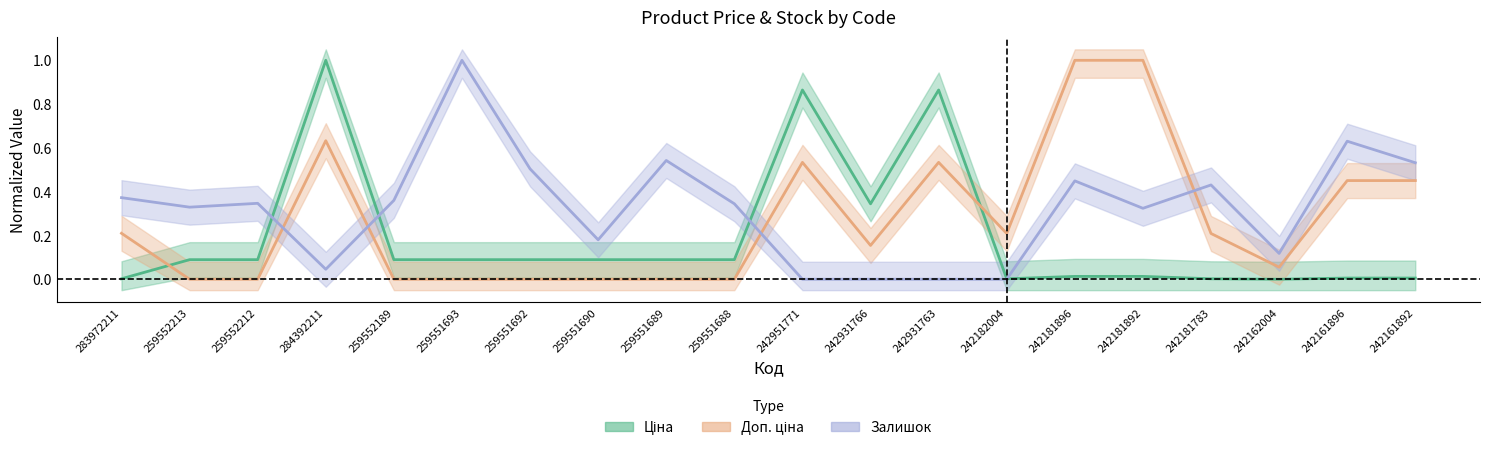

The value of Доп. ціна at 242162004 is 0.0. True or false?

False